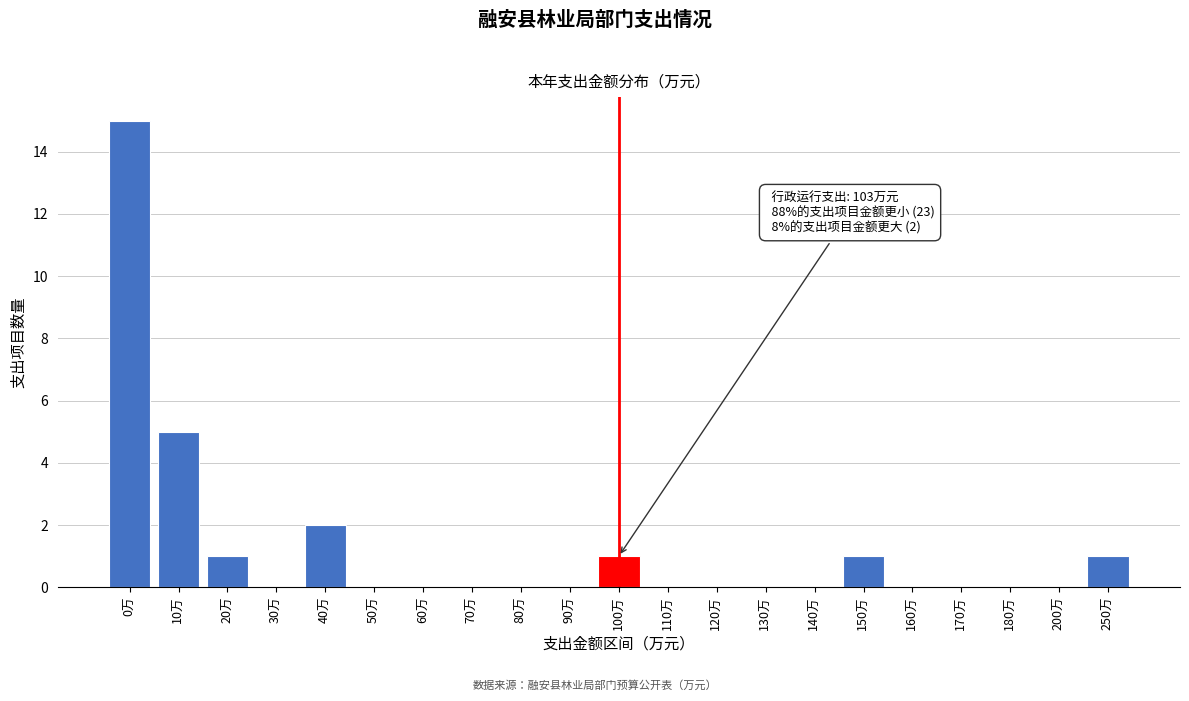

Reading left to right, transcribe all the data shown in this chart.

0万=15	10万=5	20万=1	30万=0	40万=2	50万=0	60万=0	70万=0	80万=0	90万=0	100万=1	110万=0	120万=0	130万=0	140万=0	150万=1	160万=0	170万=0	180万=0	200万=0	250万=1